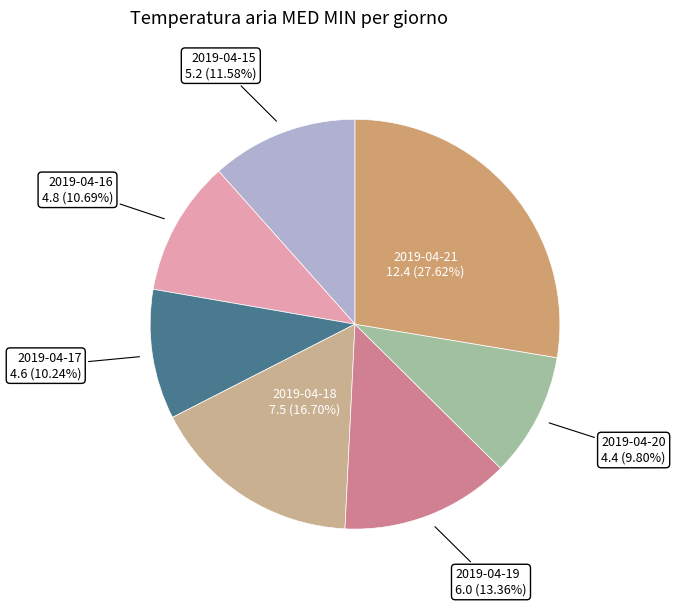

To the nearest percent, what is the average slice percentage?

14%